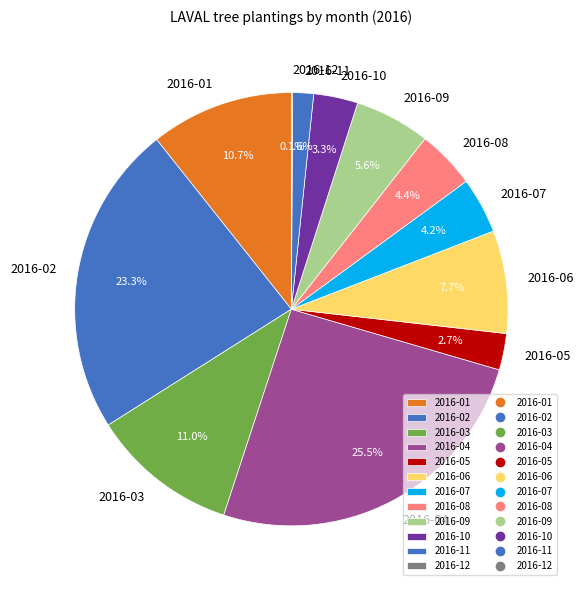

To the nearest percent, what percentage of the pie is 2016-07?

4%